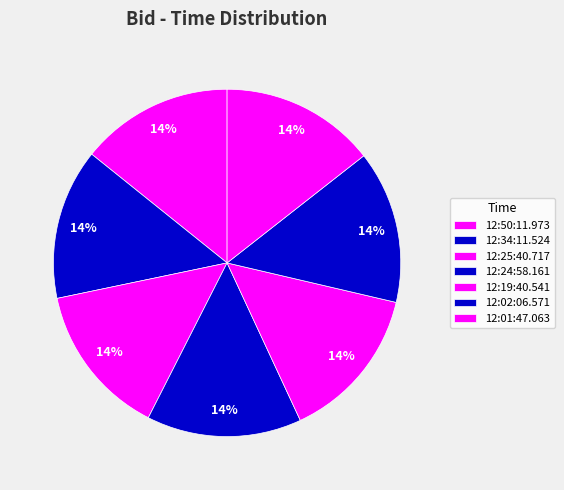

Count the number of slices in the pie.

7